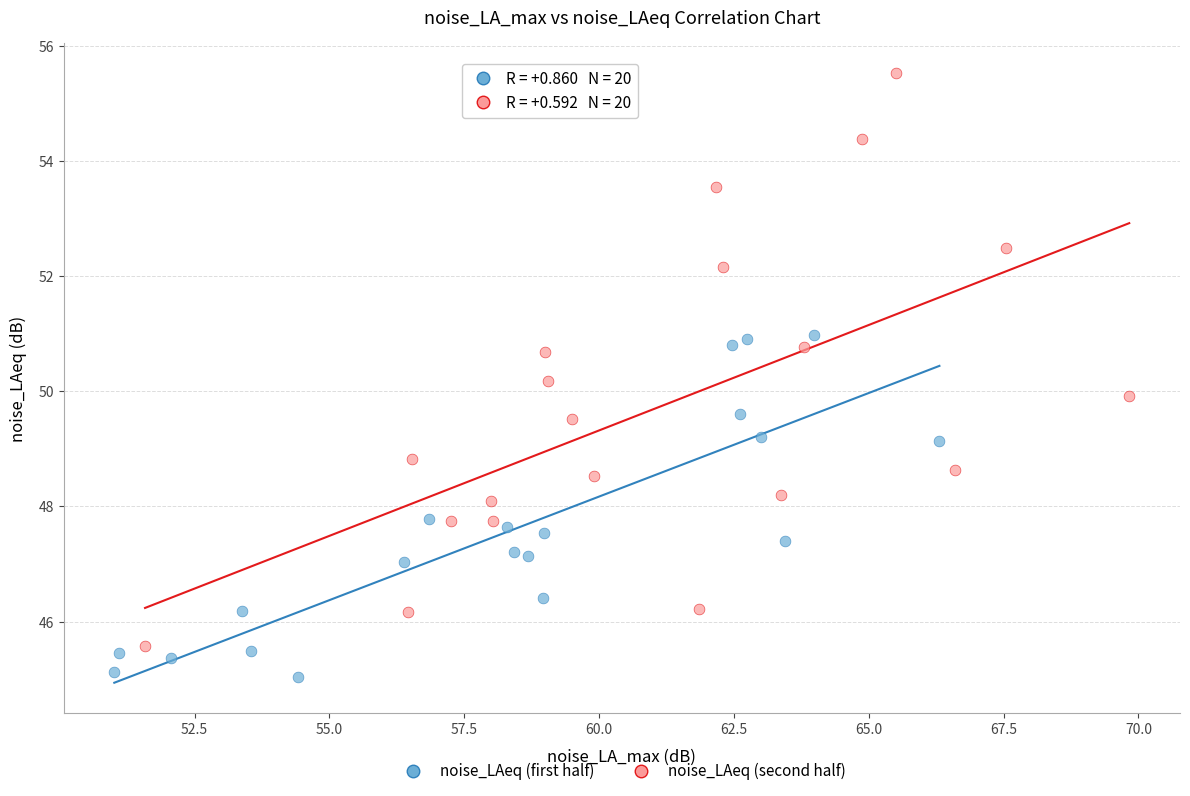

Which series contains the lowest Y value?

noise_LAeq (first half)